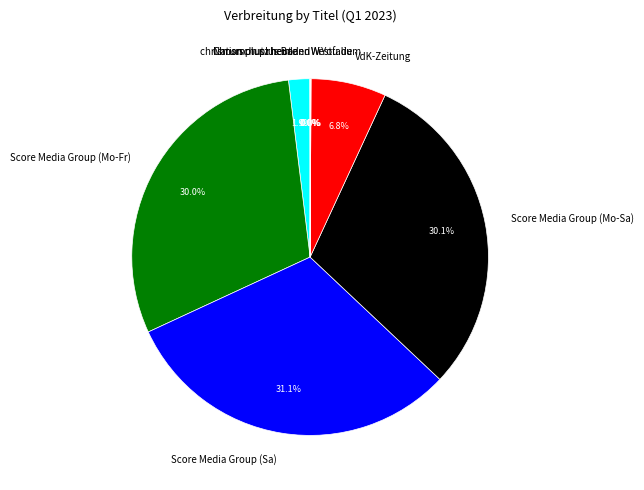

Is the sum of Score Media Group (Mo-Sa) and Naturschutz heute greater than half?

No